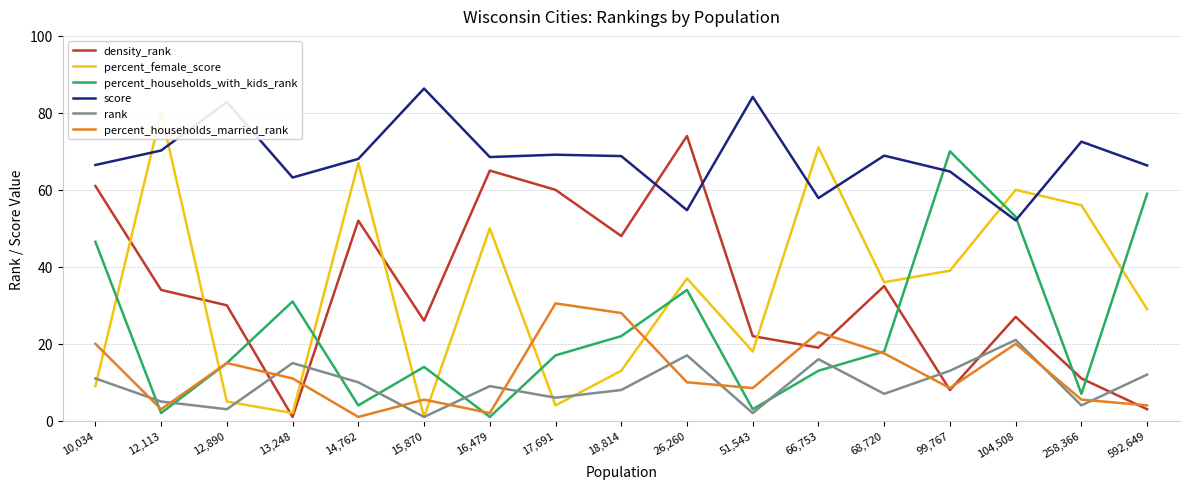

Does the chart display data point markers on the line(s)?

No